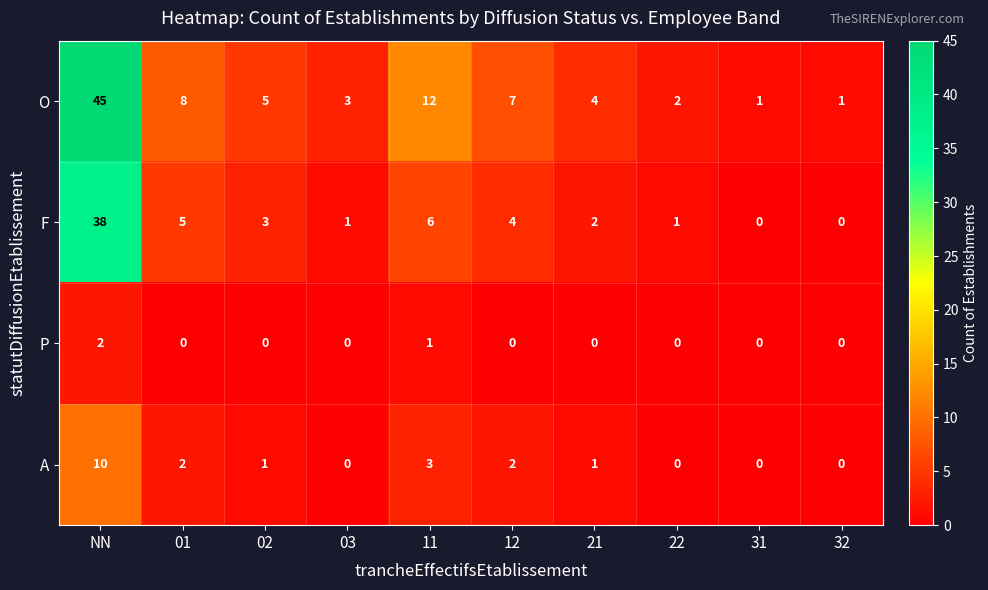

Which series has the widest spread of values?

O